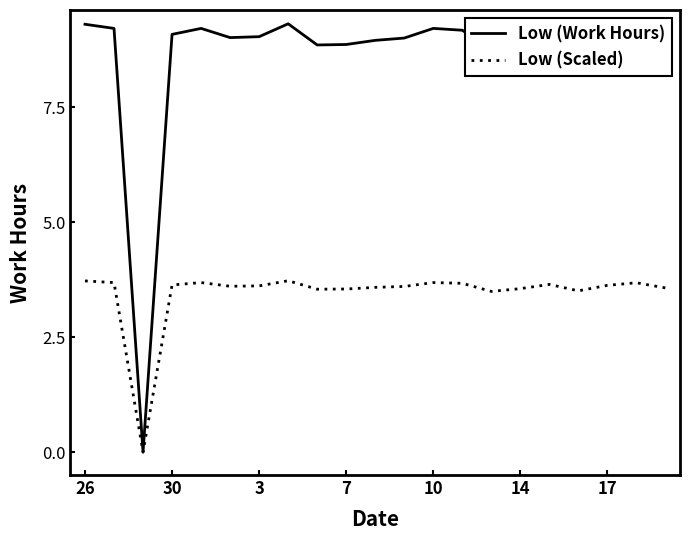

What is the average value of the Low (Work Hours) series?

8.6